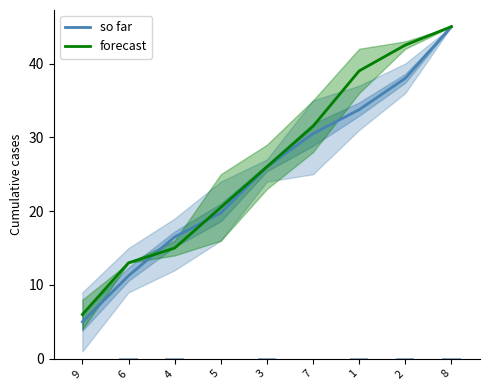

How many data points does each series have?

9